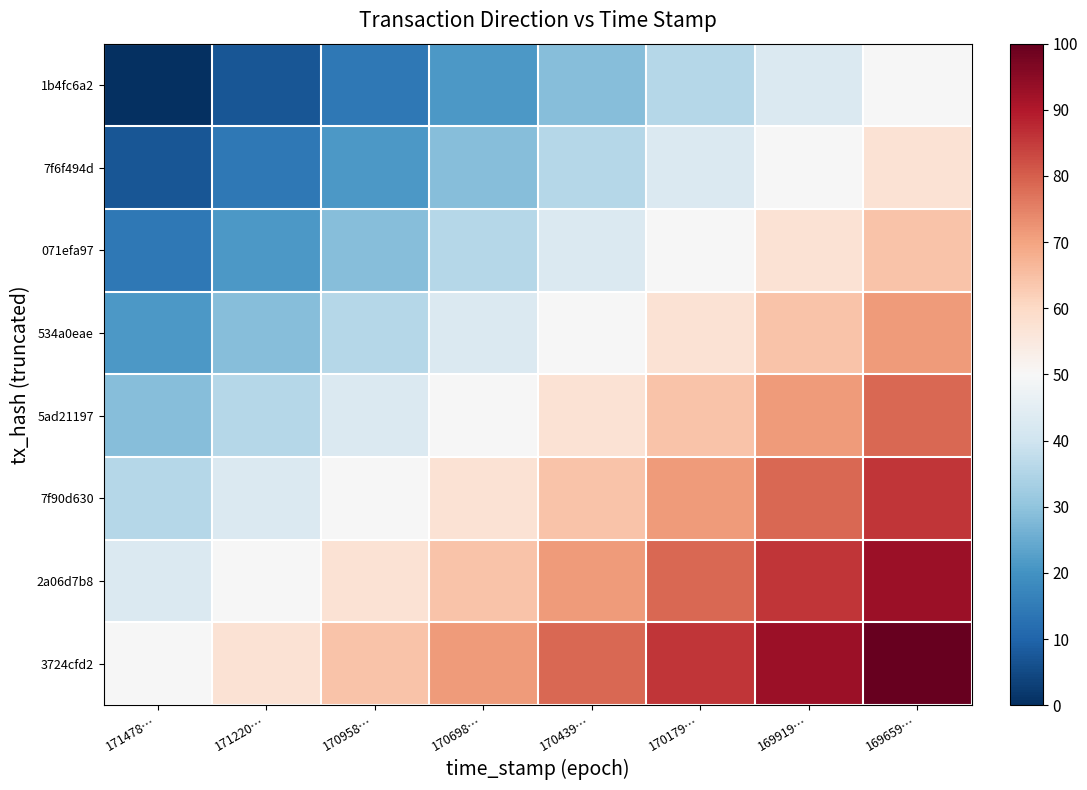

Reading right to left, transcribe all the data shown in this chart.

1b4fc6a2: 169659…=50.0	169919…=42.9	170179…=35.7	170439…=28.6	170698…=21.4	170958…=14.3	171220…=7.1	171478…=0.0
7f6f494d: 169659…=57.1	169919…=50.0	170179…=42.9	170439…=35.7	170698…=28.6	170958…=21.4	171220…=14.3	171478…=7.1
071efa97: 169659…=64.3	169919…=57.1	170179…=50.0	170439…=42.9	170698…=35.7	170958…=28.6	171220…=21.4	171478…=14.3
534a0eae: 169659…=71.4	169919…=64.3	170179…=57.1	170439…=50.0	170698…=42.9	170958…=35.7	171220…=28.6	171478…=21.4
5ad21197: 169659…=78.6	169919…=71.4	170179…=64.3	170439…=57.1	170698…=50.0	170958…=42.9	171220…=35.7	171478…=28.6
7f90d630: 169659…=85.7	169919…=78.6	170179…=71.4	170439…=64.3	170698…=57.1	170958…=50.0	171220…=42.9	171478…=35.7
2a06d7b8: 169659…=92.9	169919…=85.7	170179…=78.6	170439…=71.4	170698…=64.3	170958…=57.1	171220…=50.0	171478…=42.9
3724cfd2: 169659…=100.0	169919…=92.9	170179…=85.7	170439…=78.6	170698…=71.4	170958…=64.3	171220…=57.1	171478…=50.0